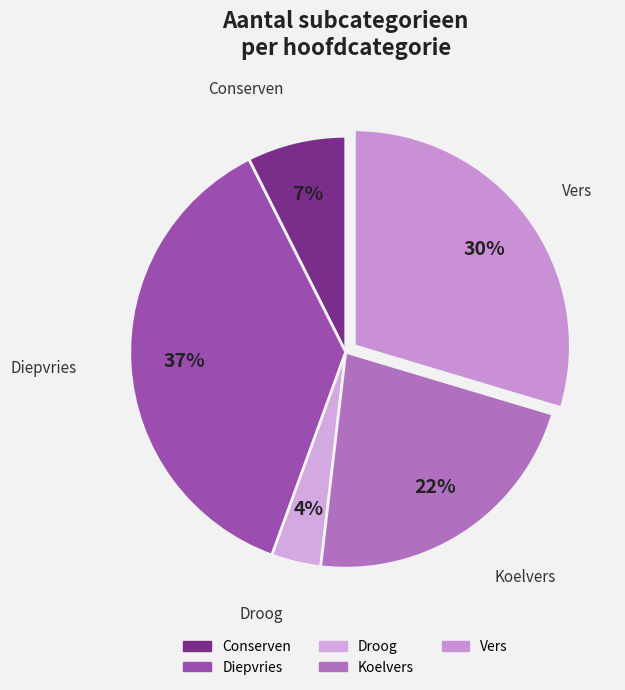

To the nearest percent, what is the average slice percentage?

20%